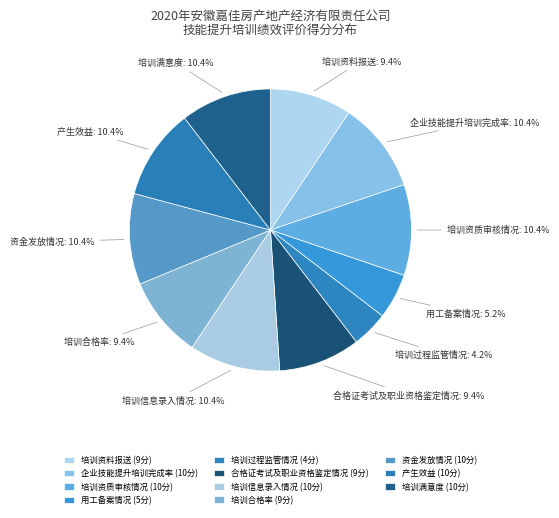

What percentage is NOT represented by 培训过程监管情况?

95.8%